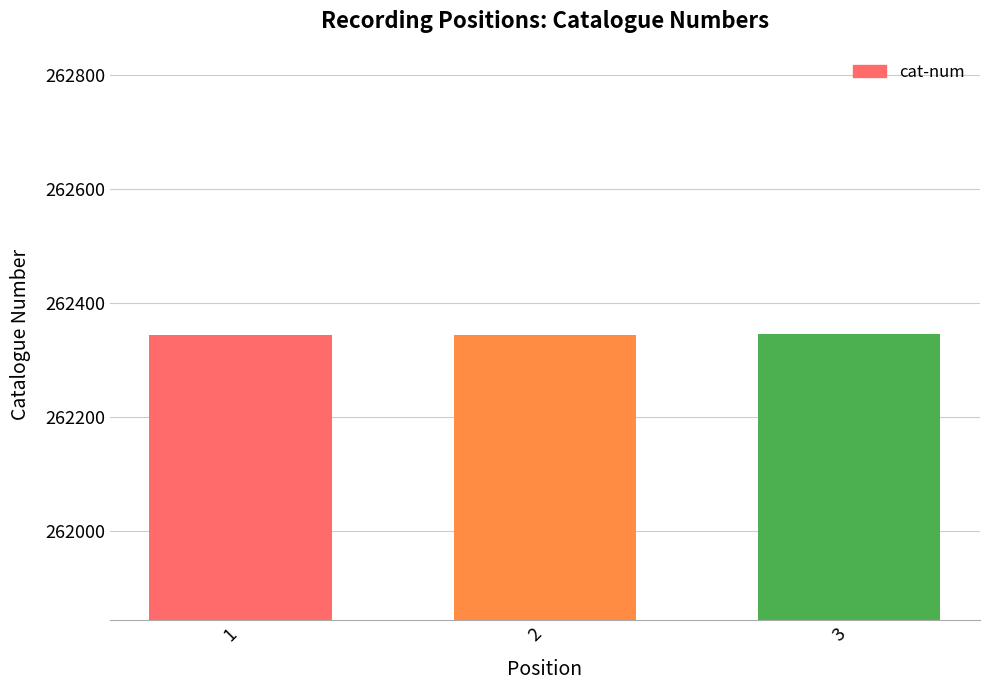

How many values are between 262344 and 262346?

3